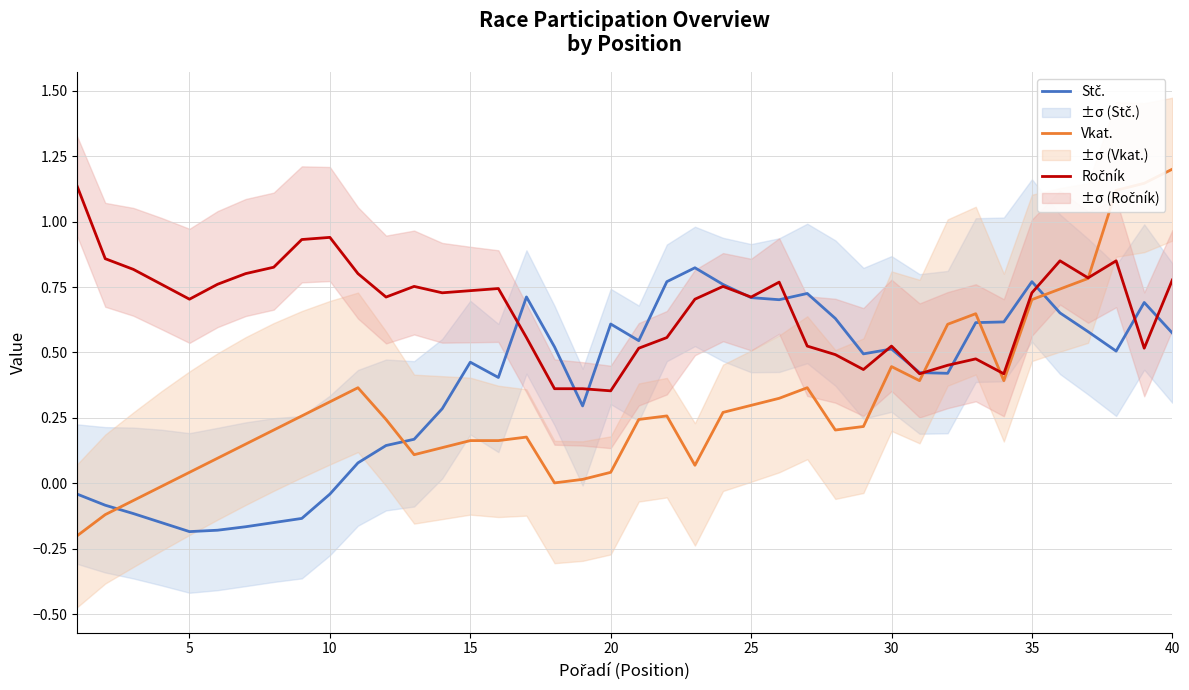

Rank the series by their average value, from lowest to highest.

Vkat., Stč., Ročník